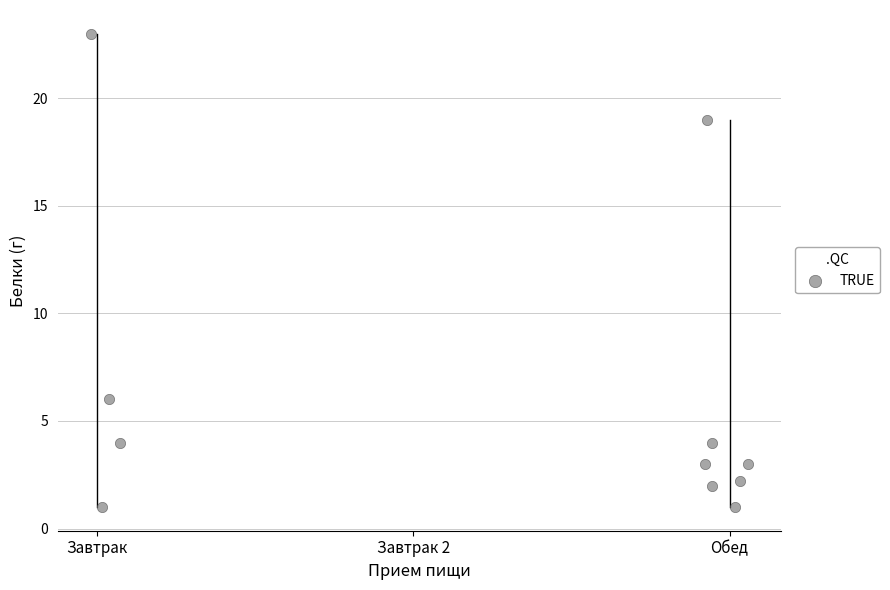

What Y value in the scatter plot is closest to 12?

6.0